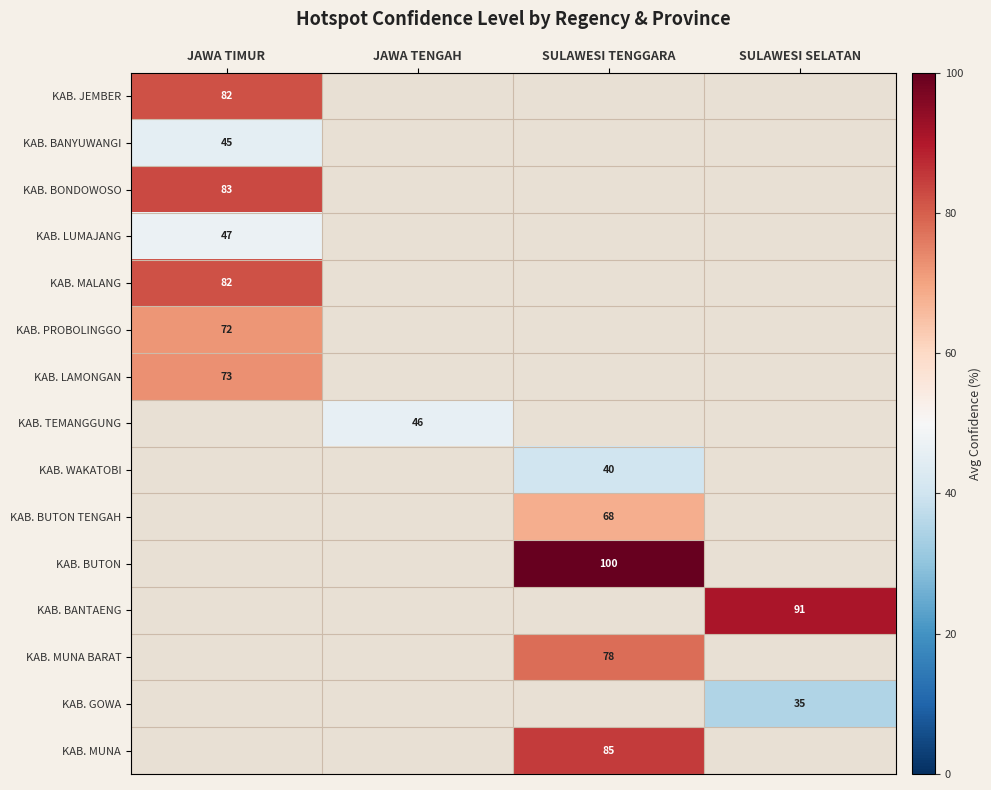

Where is KAB. JEMBER nearest to the value 82?

JAWA TIMUR